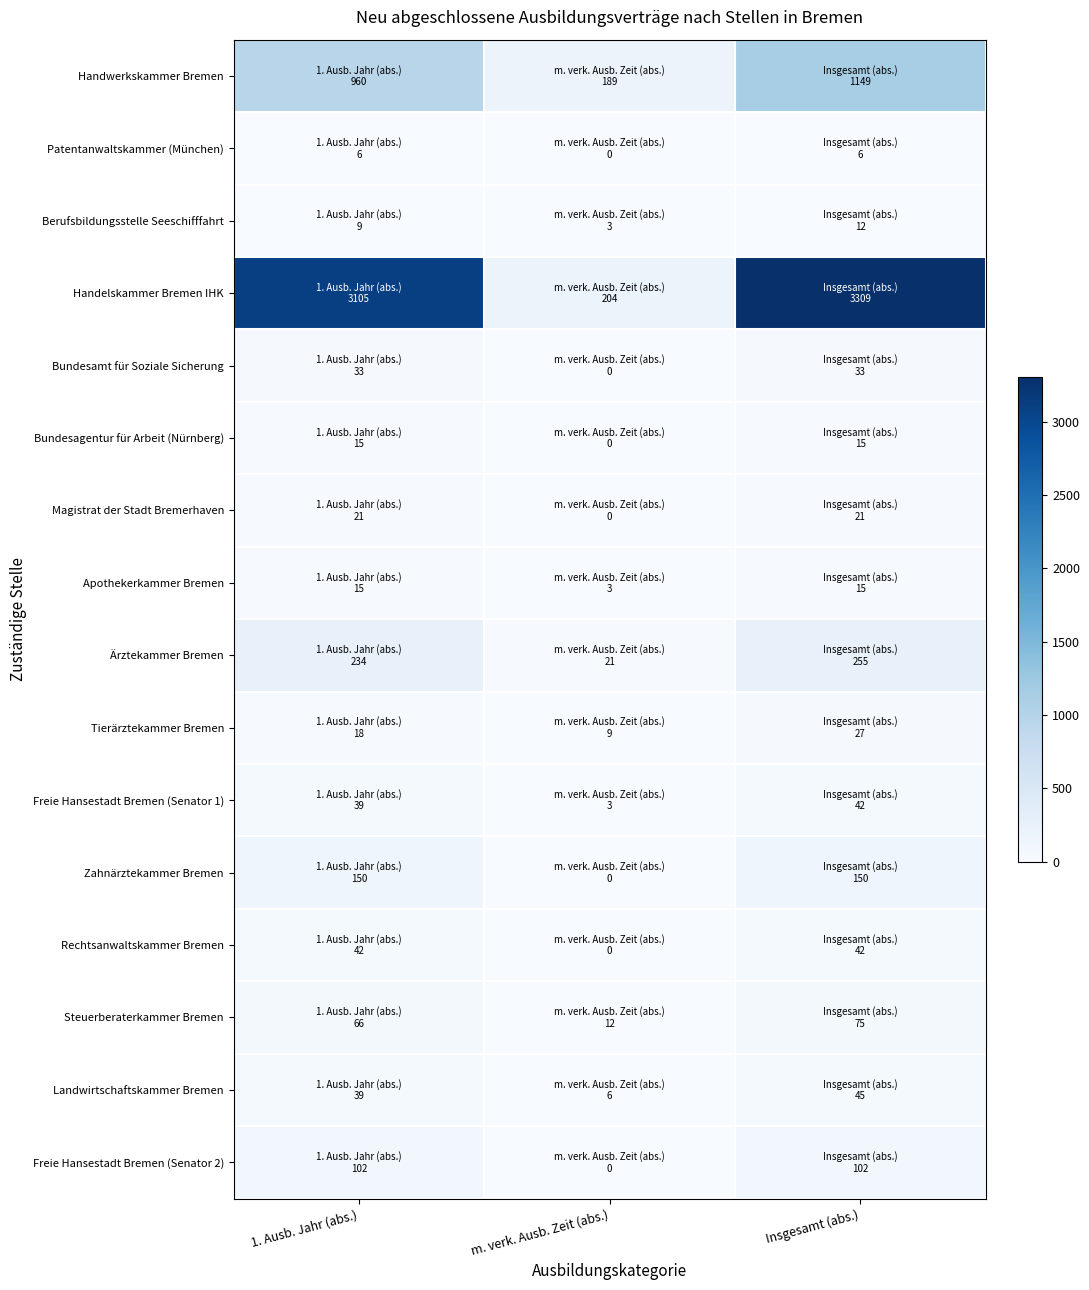

At Insgesamt (abs.), list the series in order from largest to smallest.

Handelskammer Bremen IHK, Handwerkskammer Bremen, Ärztekammer Bremen, Zahnärztekammer Bremen, Freie Hansestadt Bremen (Senator 2), Steuerberaterkammer Bremen, Landwirtschaftskammer Bremen, Freie Hansestadt Bremen (Senator 1), Rechtsanwaltskammer Bremen, Bundesamt für Soziale Sicherung, Tierärztekammer Bremen, Magistrat der Stadt Bremerhaven, Bundesagentur für Arbeit (Nürnberg), Apothekerkammer Bremen, Berufsbildungsstelle Seeschifffahrt, Patentanwaltskammer (München)